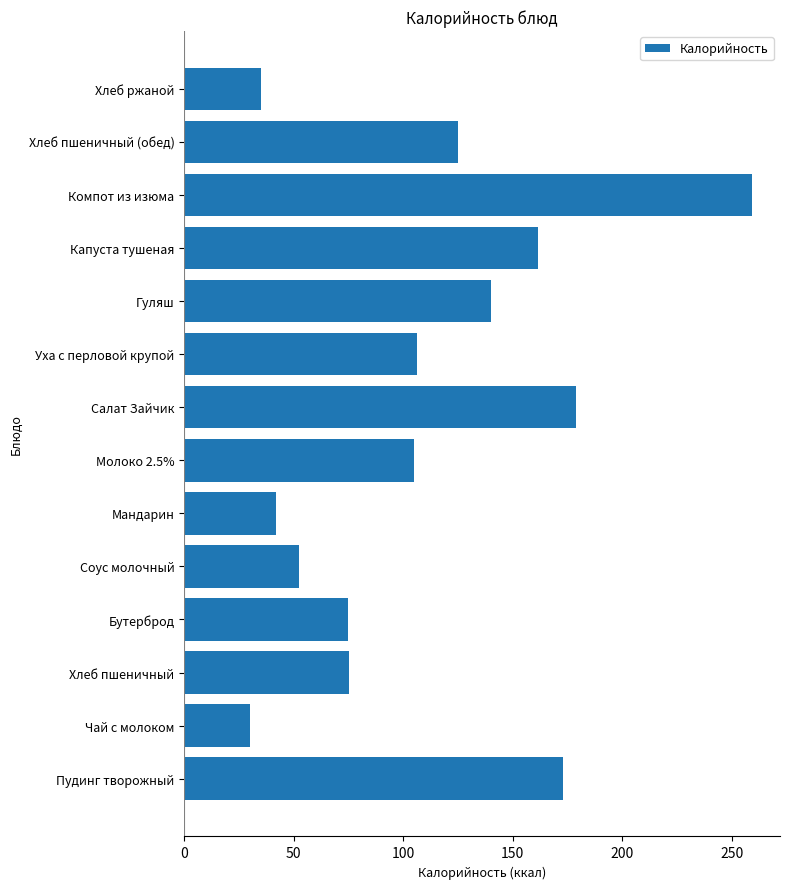

What is the approximate value at Салат Зайчик?

179.0